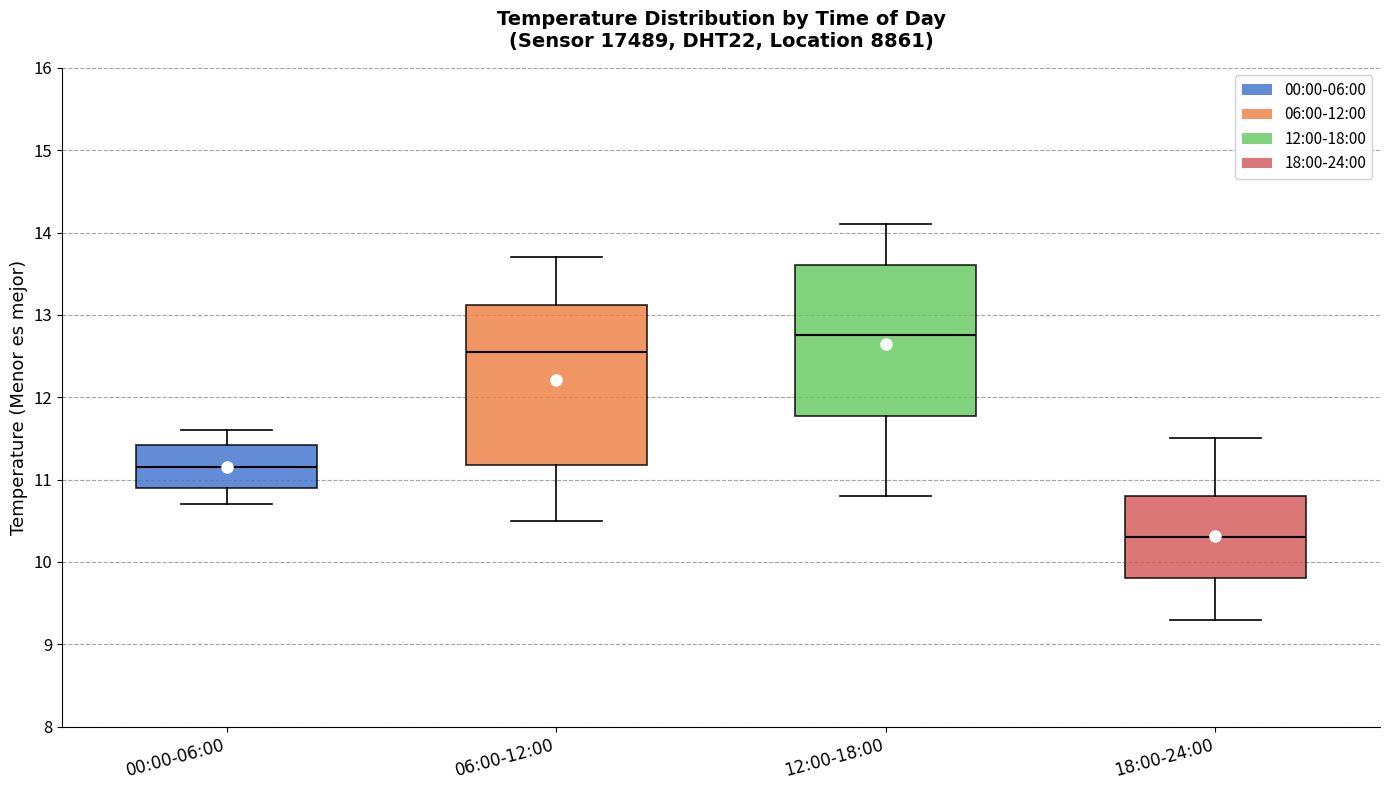

Which box's median line is the highest?

12:00-18:00